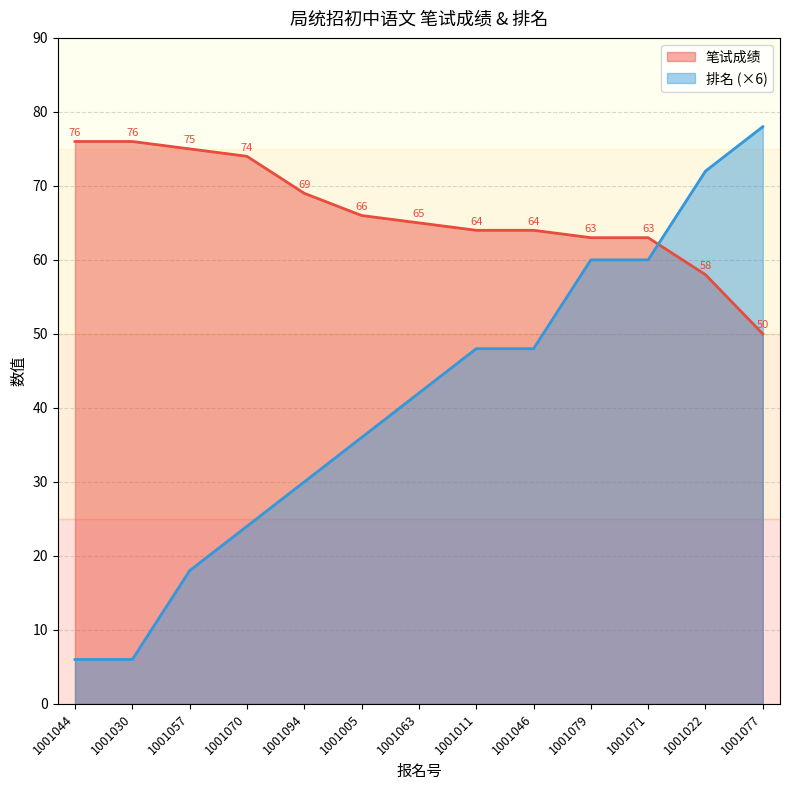

Does the chart have visible grid lines?

Yes